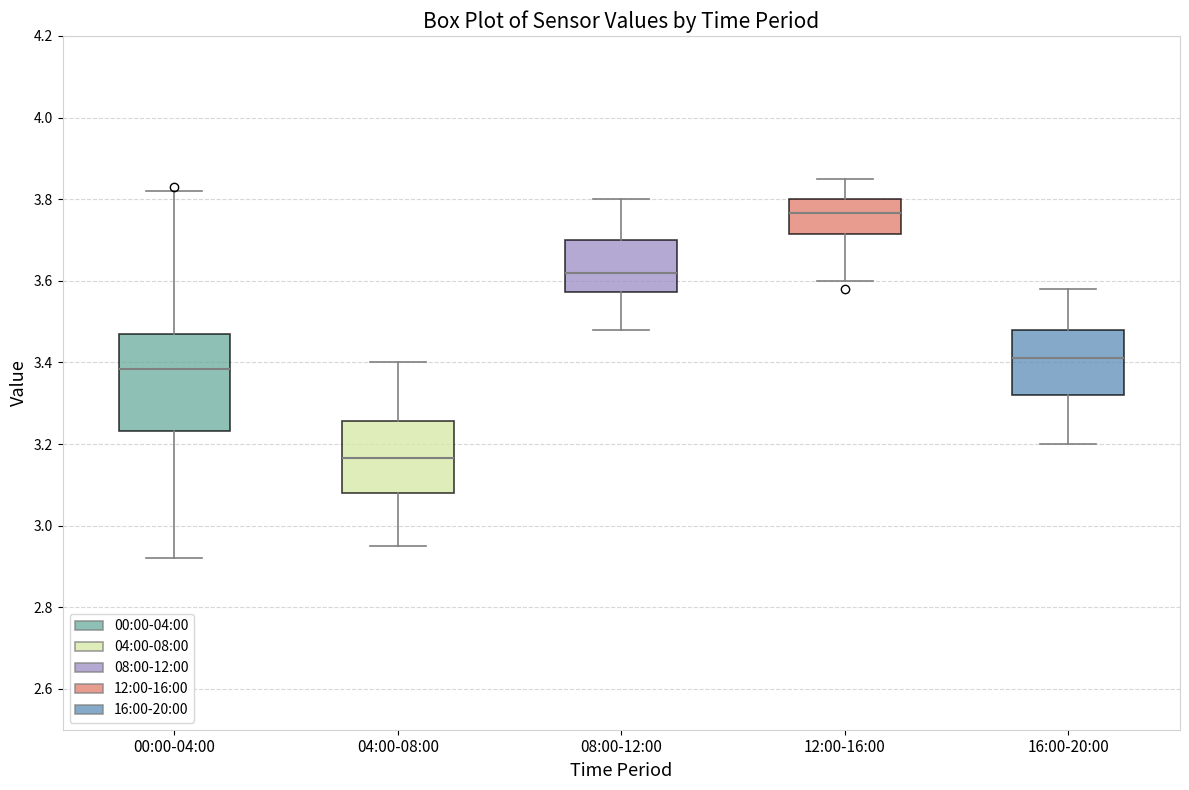

Which box is the tallest, from its lower edge to its upper edge?

00:00-04:00